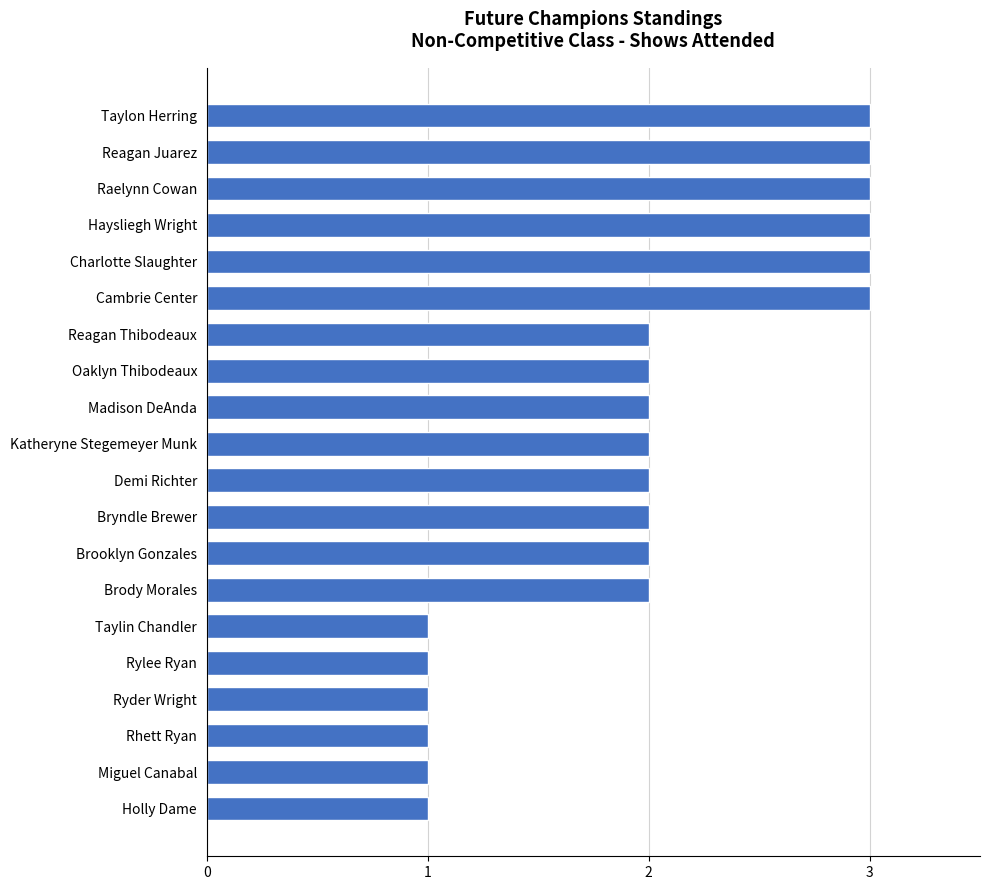

Approximately how many times larger is the value at Rylee Ryan compared to Oaklyn Thibodeaux?

0.5